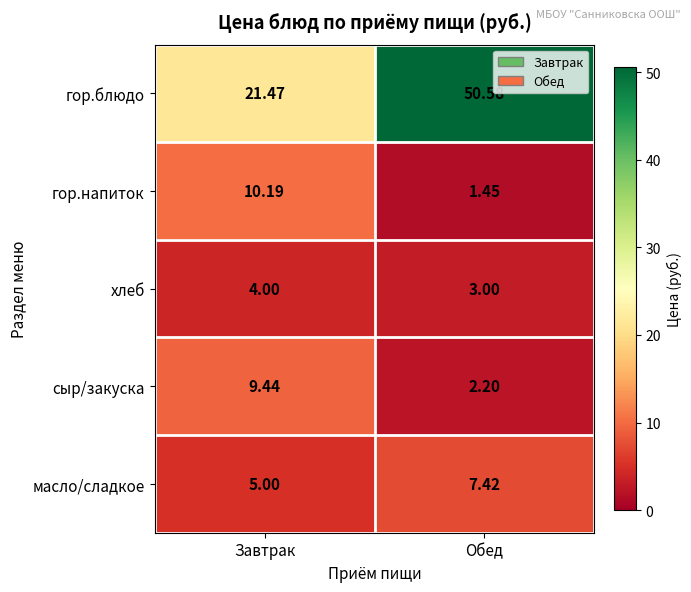

Where is гор.напиток nearest to the value 5?

Обед